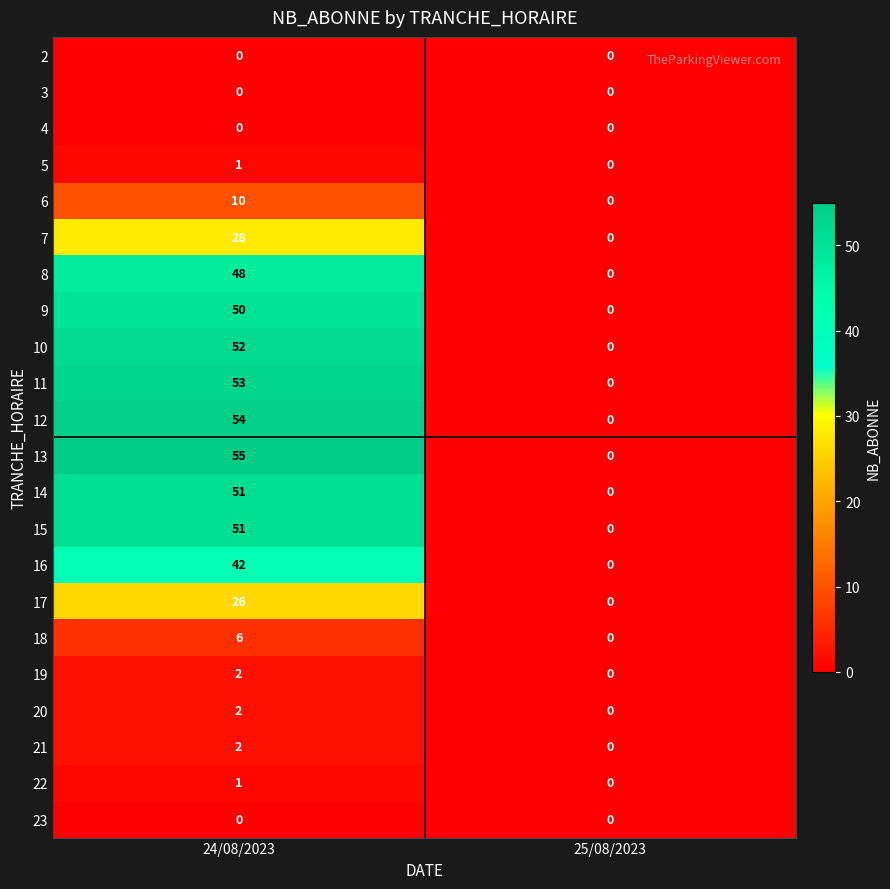

What is the difference between the maximum and minimum values in the 12 series?

54